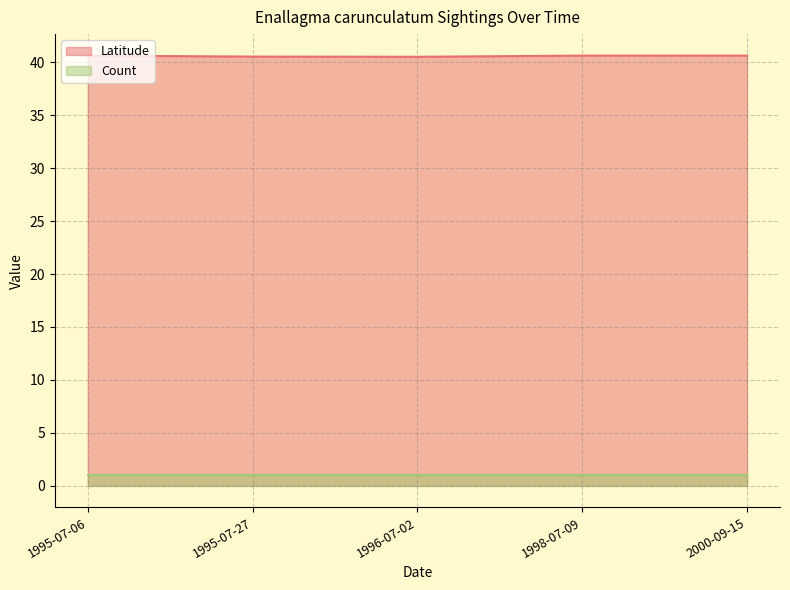

Where is the first local minimum for Latitude?

1996-07-02